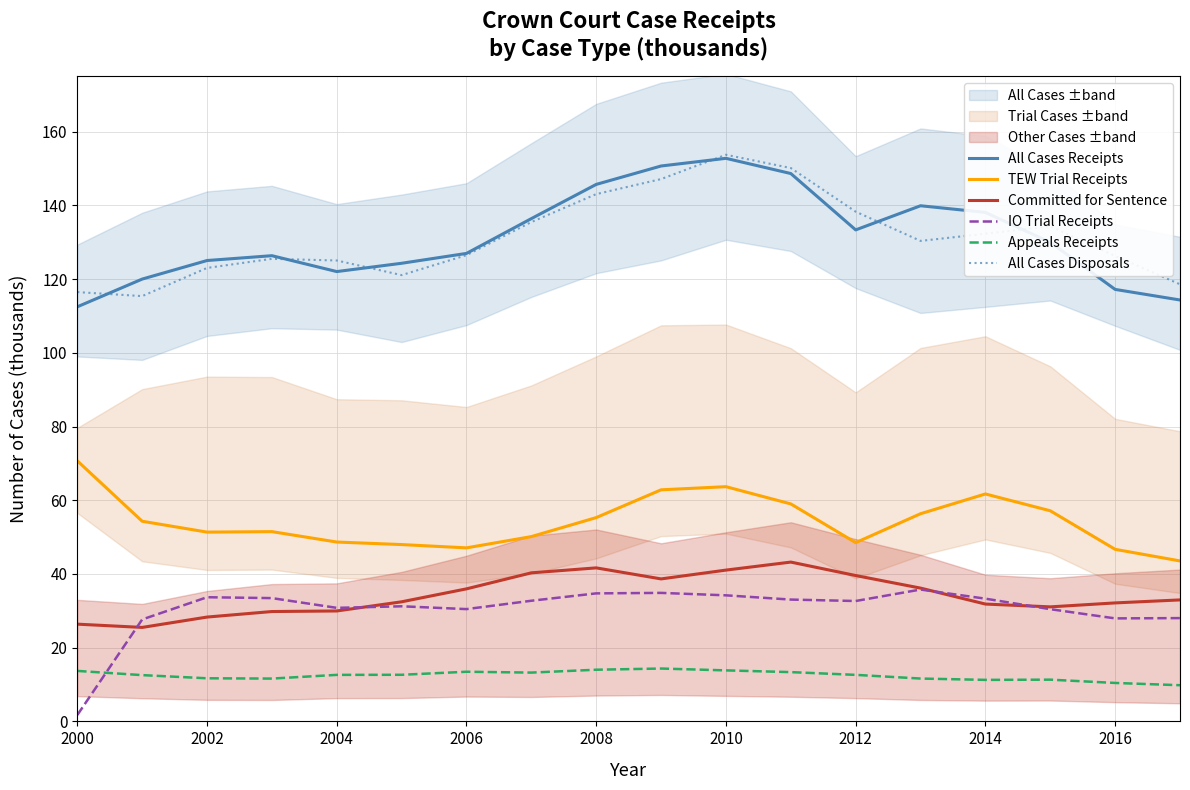

At which label does IO Trial Receipts reach its minimum?

2000